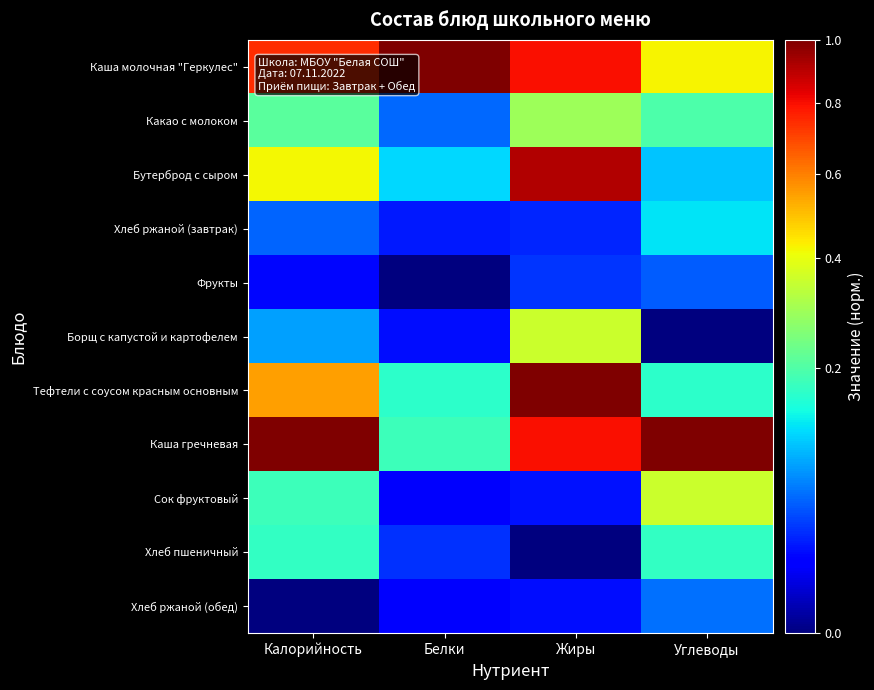

What is the difference between the highest and lowest values at Белки?

1.0